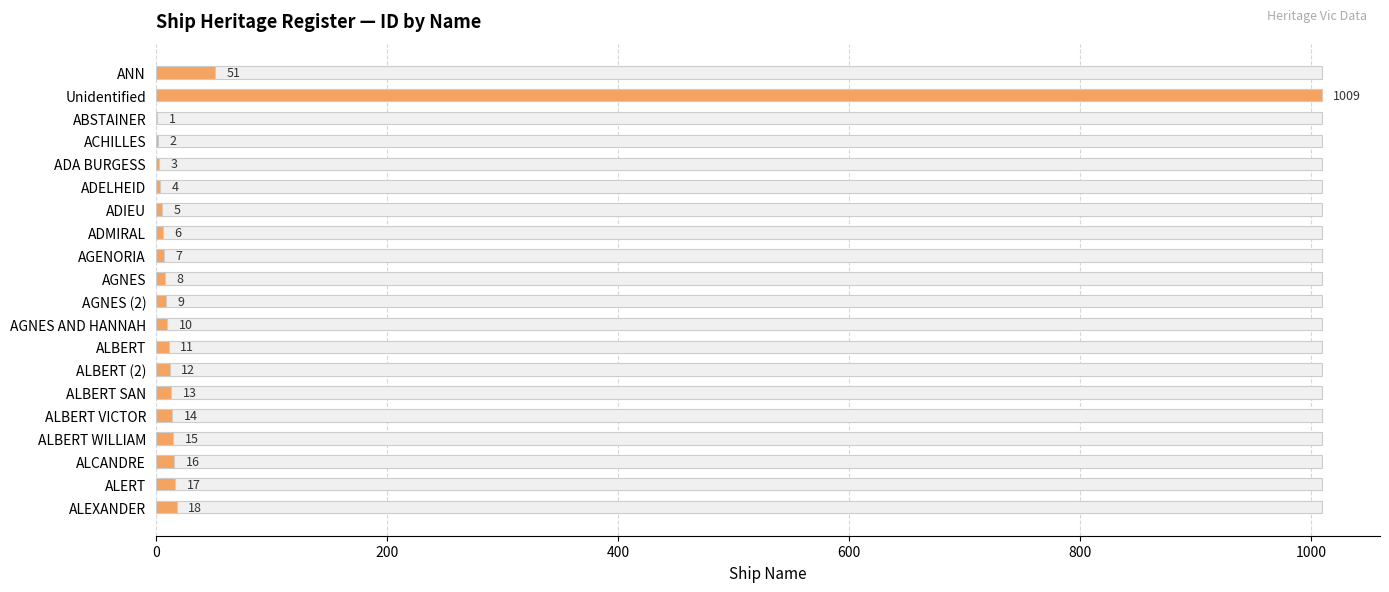

How many data points are less than 11?

10